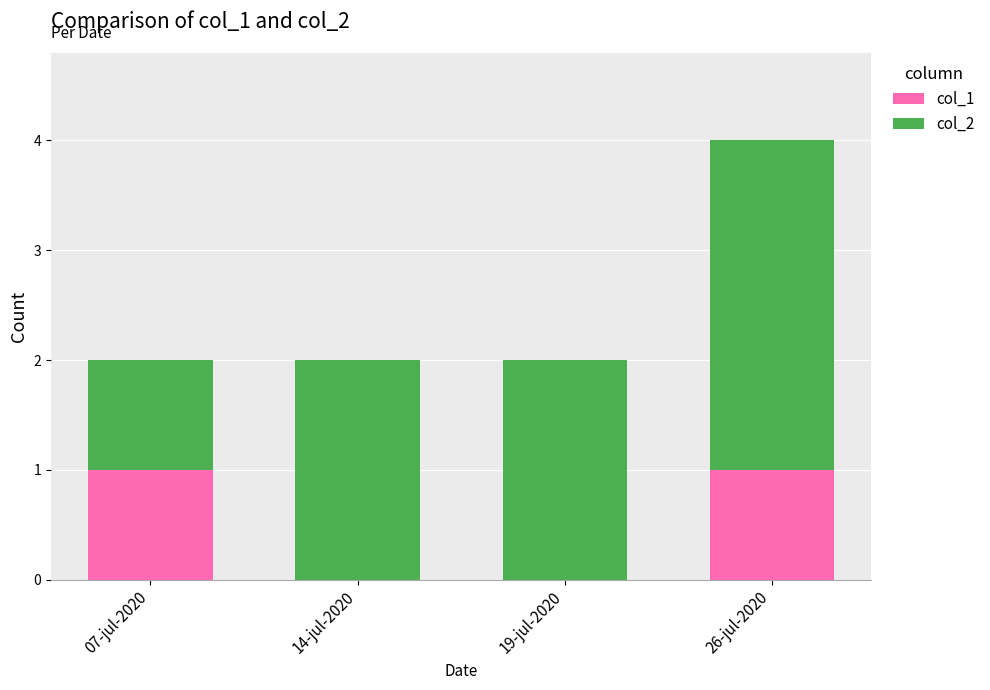

Count the number of categories in the chart.

4